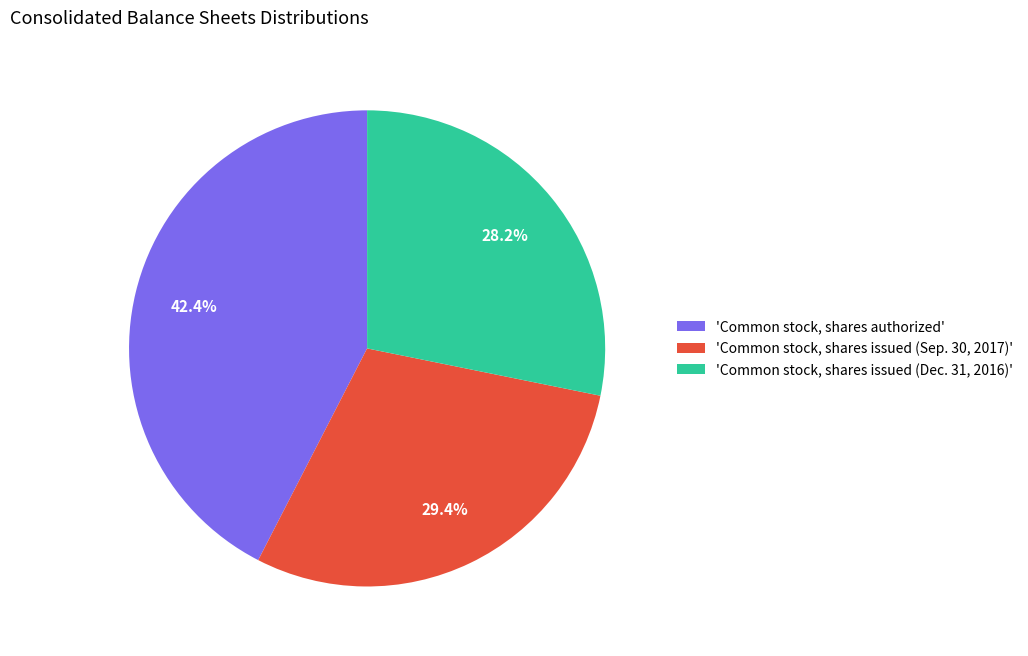

How many segments does this pie chart have?

3